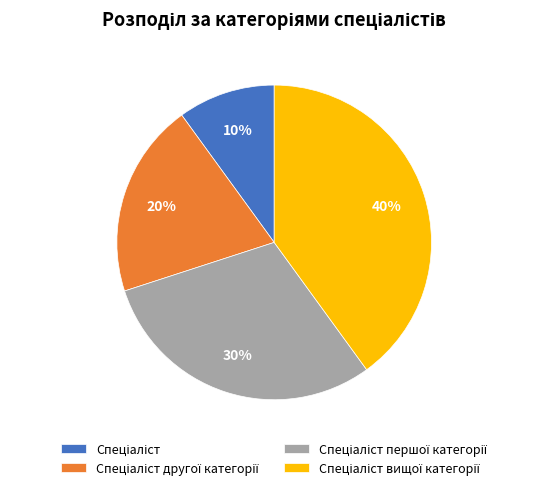

To the nearest percent, what is the average slice percentage?

25%